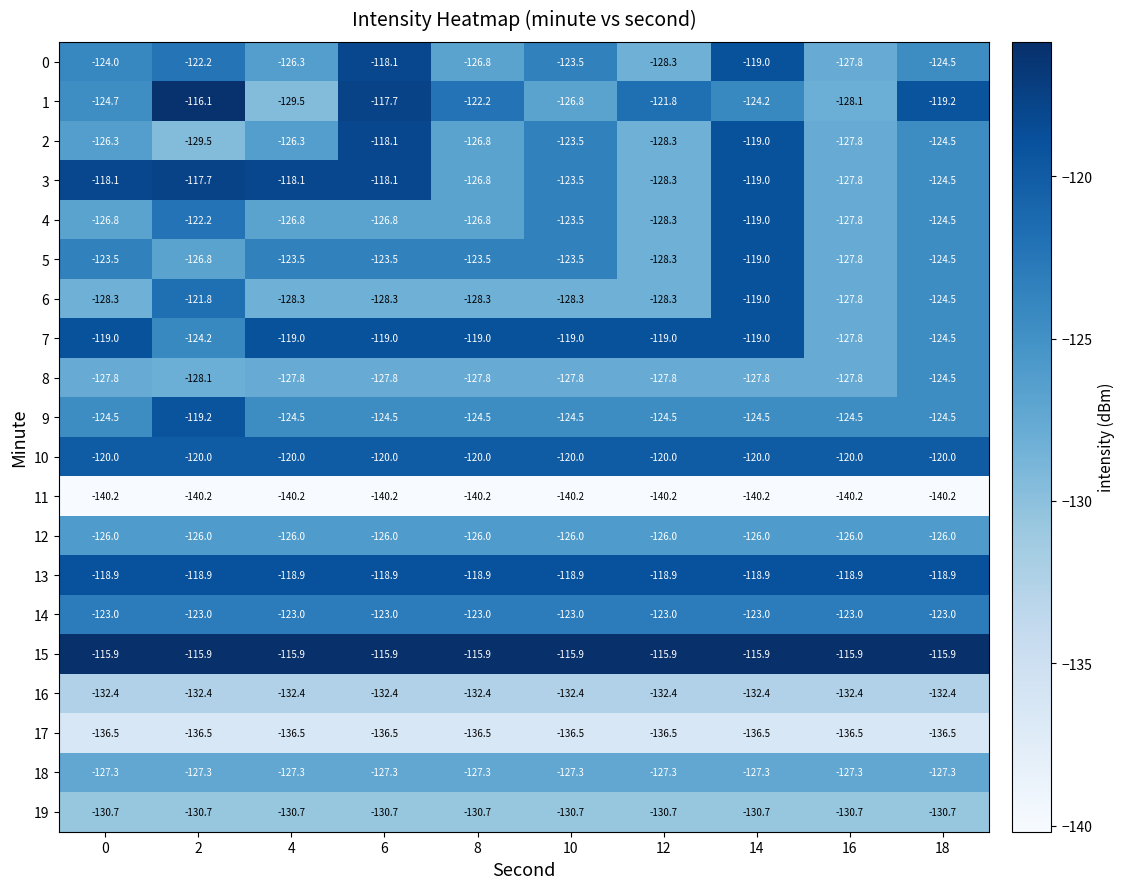

Rank the series at 0 from highest to lowest value.

15, 3, 13, 7, 10, 14, 5, 0, 9, 1, 12, 2, 4, 18, 8, 6, 19, 16, 17, 11